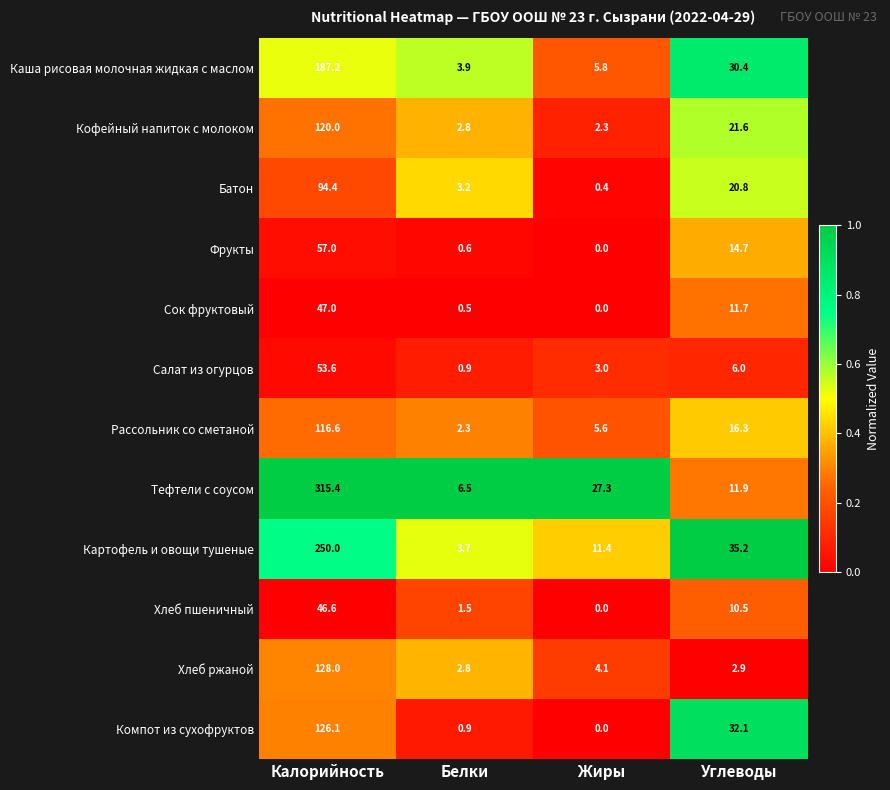

Count the number of categories in the chart.

4